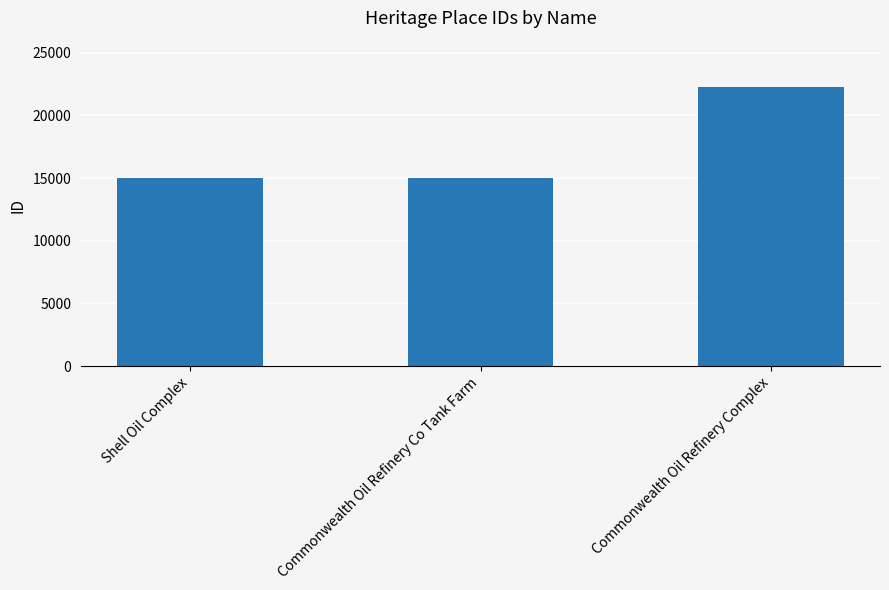

What is the minimum value shown in the chart?

14977